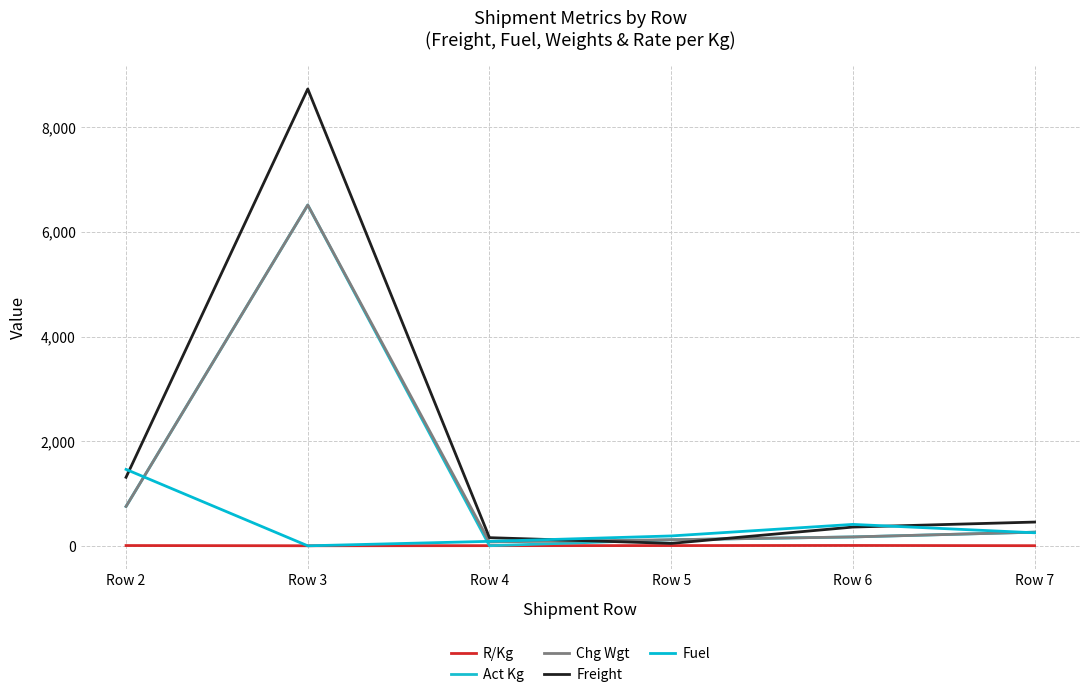

Where do Freight and Chg Wgt first cross each other?

Row 4 and Row 5